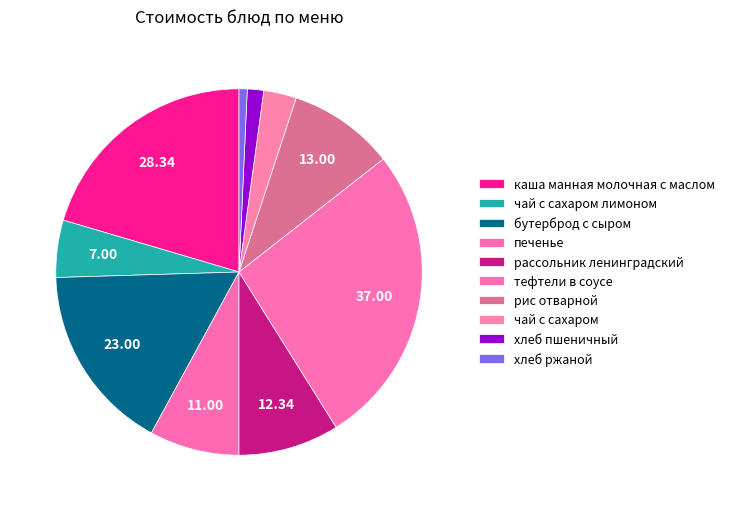

How many segments does this pie chart have?

10